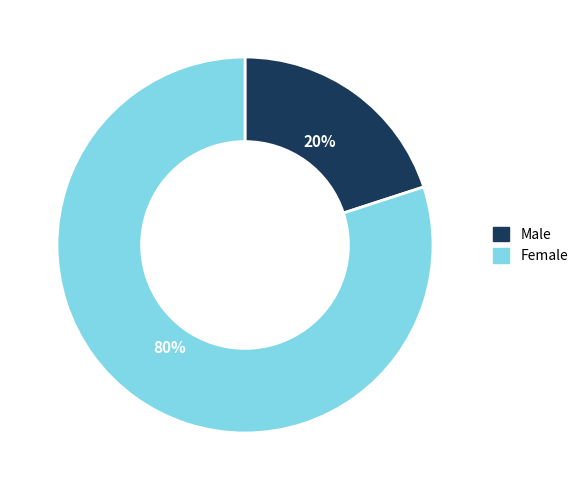

How many slices are in this pie chart?

2